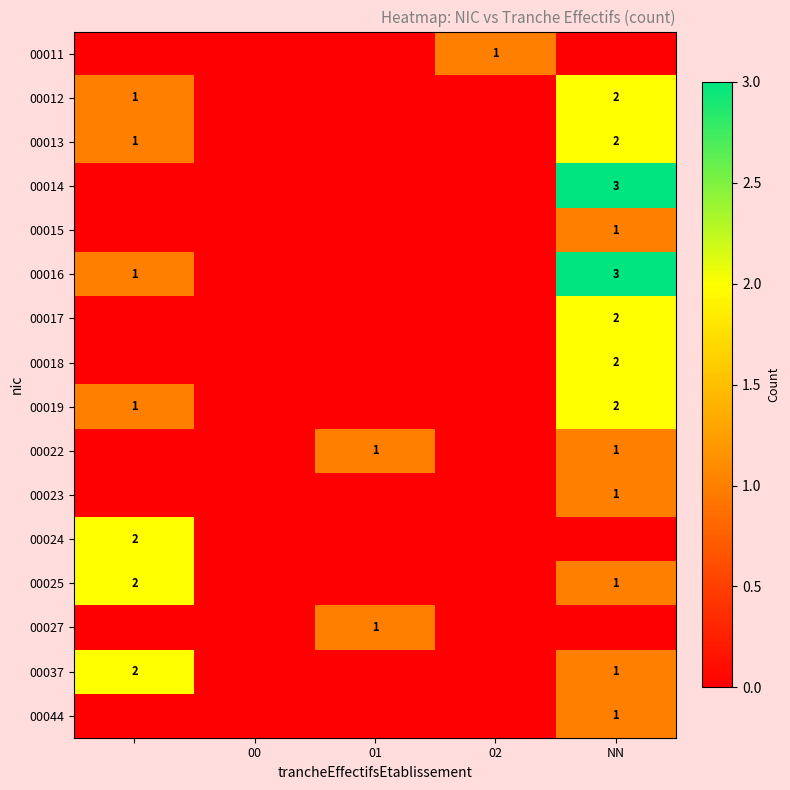

True or false: 00014 has a value of 3 at NN.

True